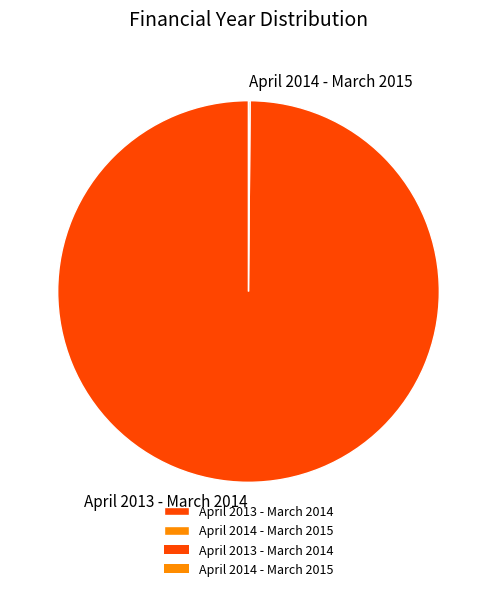

Does April 2013 - March 2014 account for over 50% of the chart?

Yes